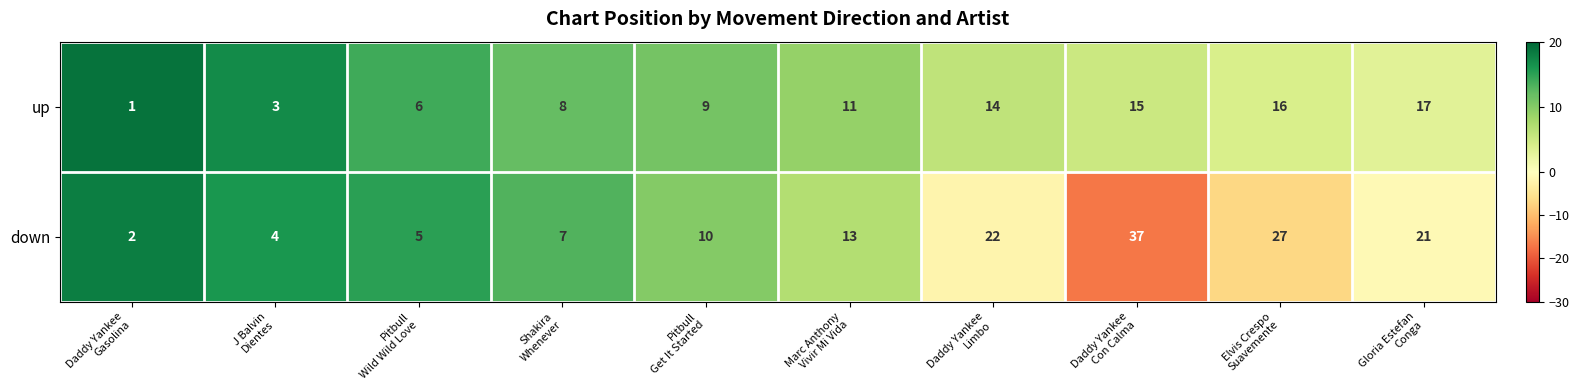

Reading left to right, extract all data points from this chart.

up: 1	3	6	8	9	11	14	15	16	17
down: 2	4	5	7	10	13	22	37	27	21